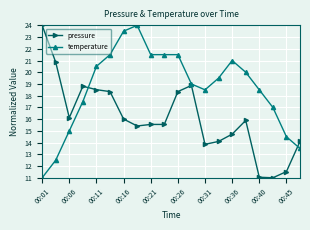

What is the smallest value displayed?

11.0